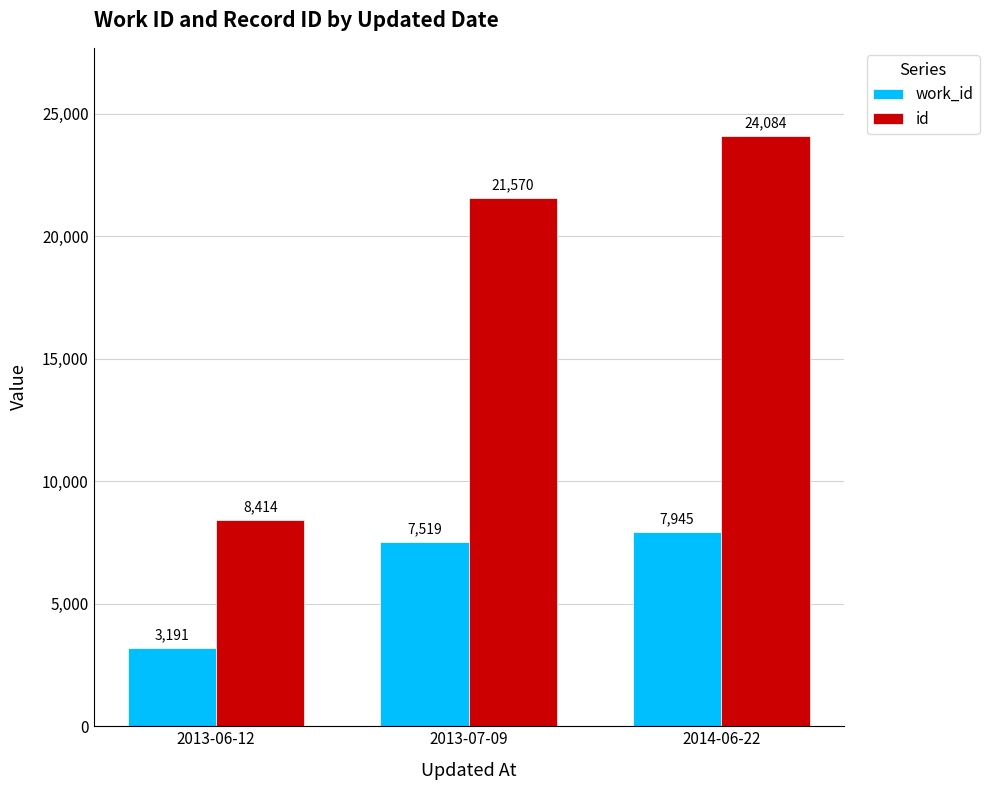

What is the maximum value shown in the chart?

24084